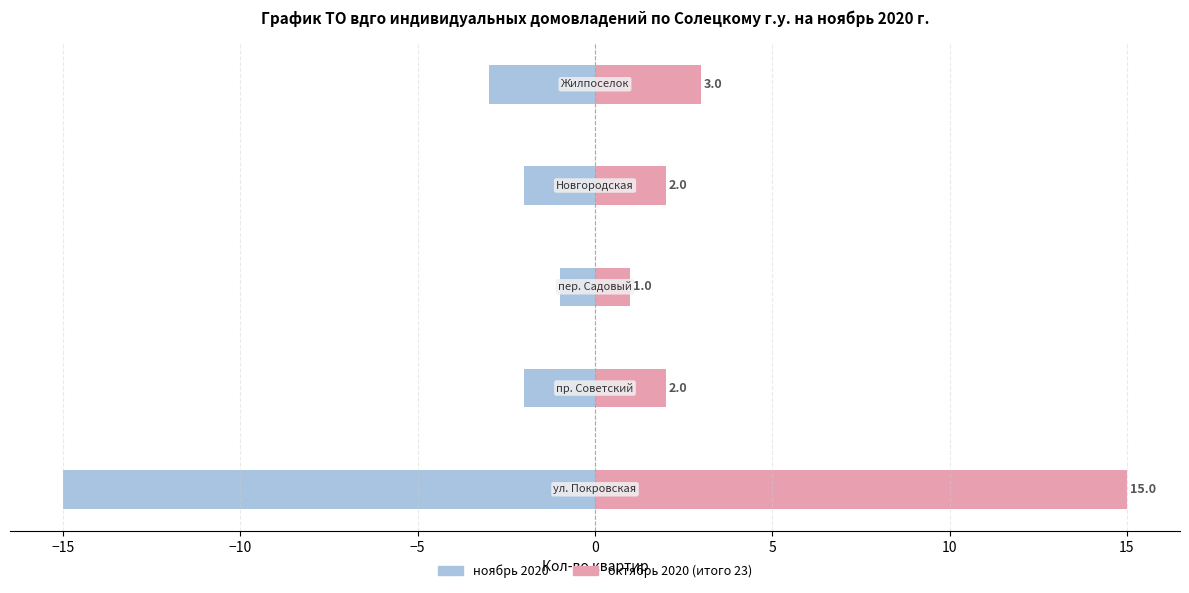

Is it true that ноябрь 2020 equals -1 at −10?

True